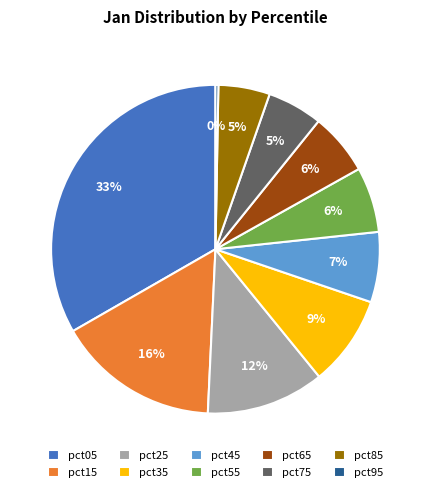

What percentage is the pct05 slice, to the nearest percent?

33%